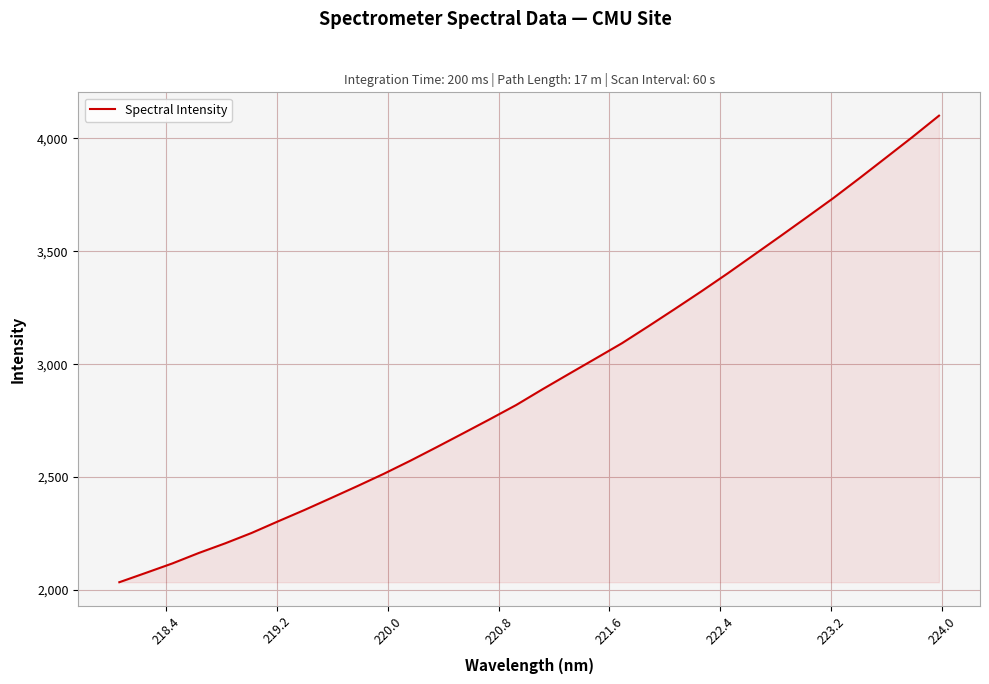

What is the minimum value shown in the chart?

2034.0